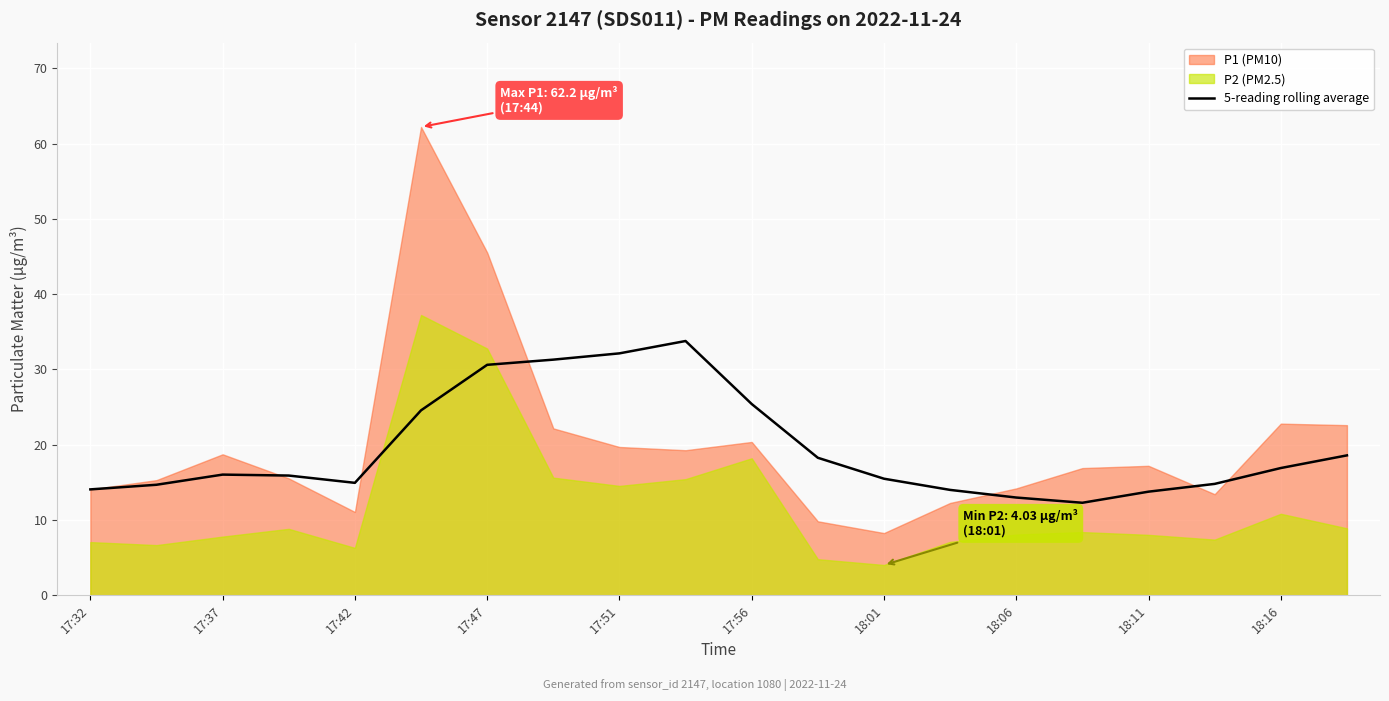

Is it true that 5-reading rolling average equals 3.9 at 17:32?

False